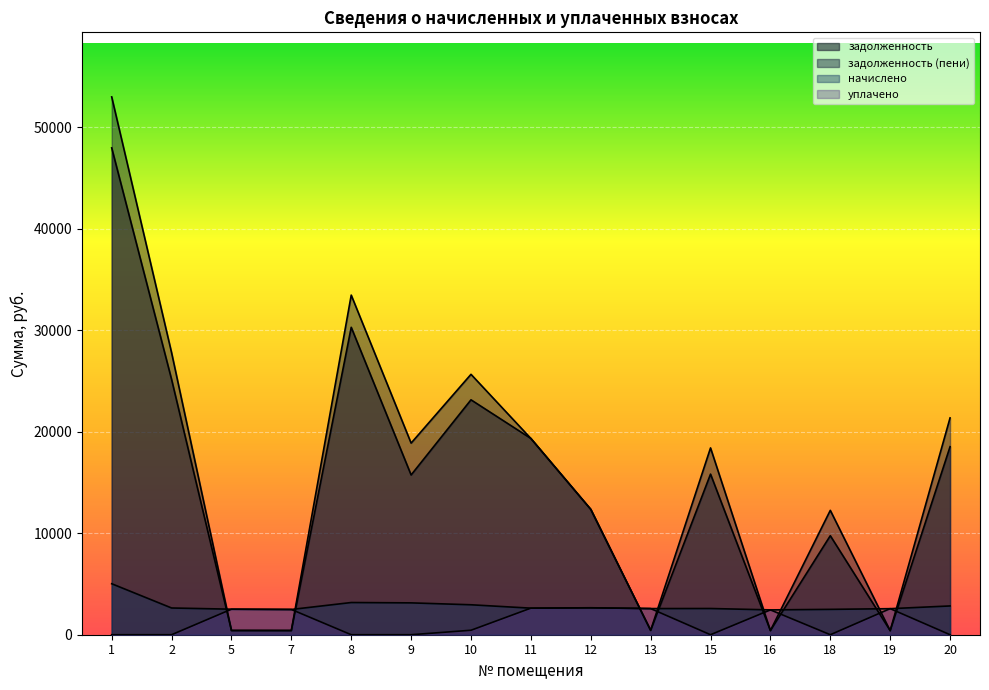

Count the number of data series in this chart.

4